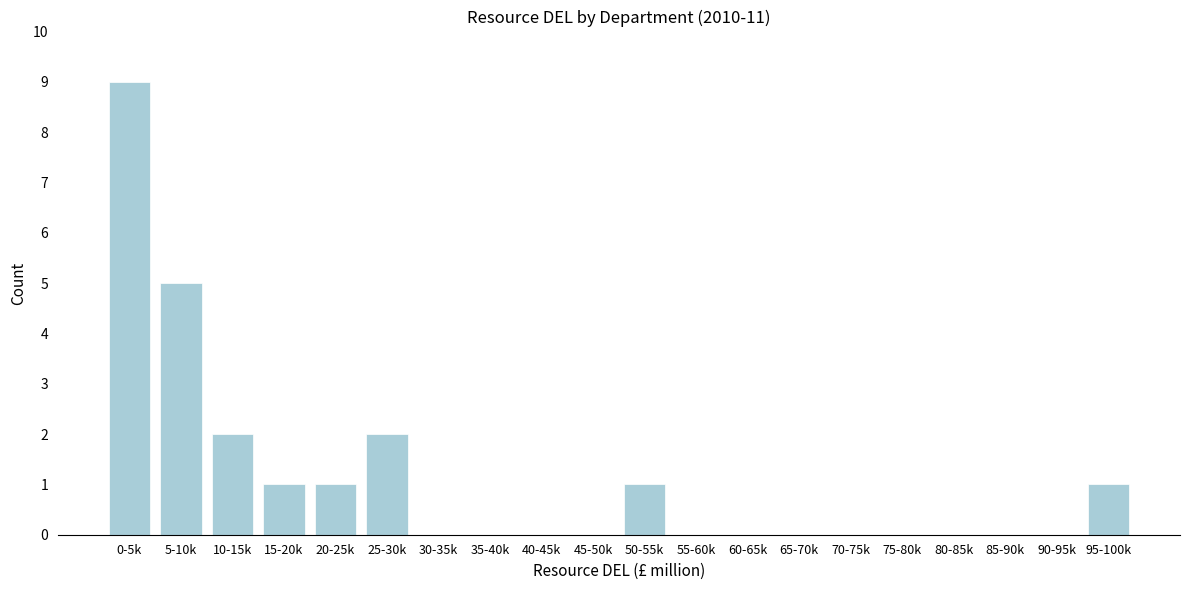

Reading left to right, extract all data points from this chart.

0-5k=9	5-10k=5	10-15k=2	15-20k=1	20-25k=1	25-30k=2	30-35k=0	35-40k=0	40-45k=0	45-50k=0	50-55k=1	55-60k=0	60-65k=0	65-70k=0	70-75k=0	75-80k=0	80-85k=0	85-90k=0	90-95k=0	95-100k=1